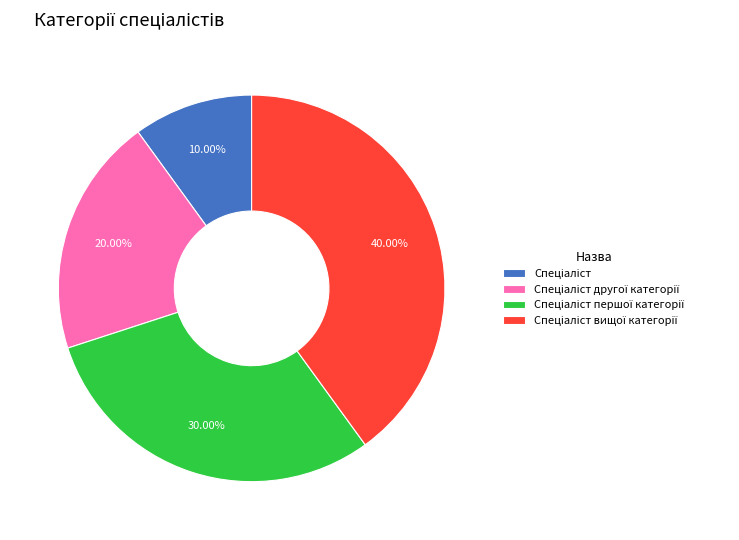

How many slices are in this pie chart?

4